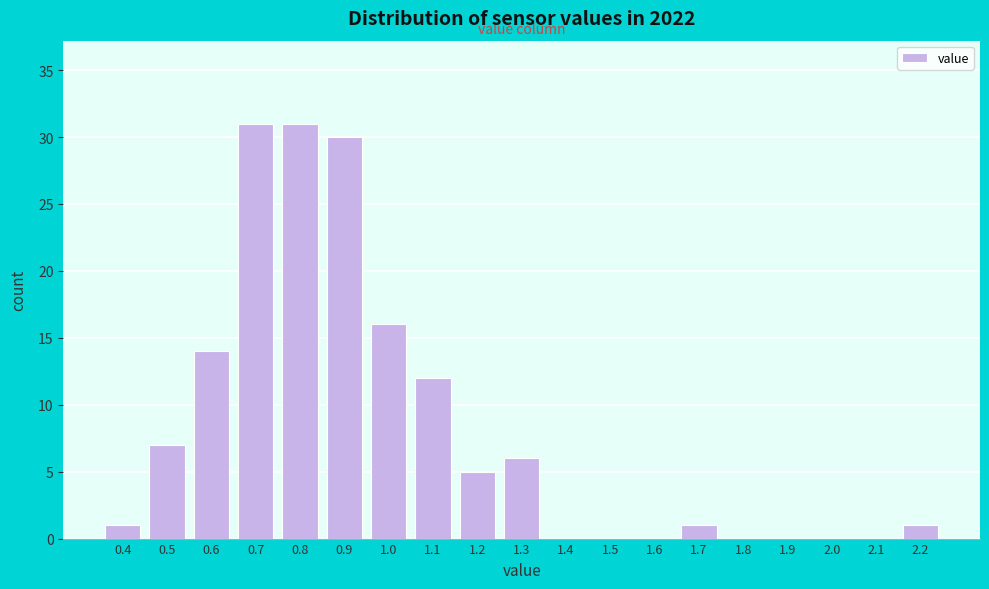

Reading left to right, what are all the values shown in this chart?

0.4=1	0.5=7	0.6=14	0.7=31	0.8=31	0.9=30	1.0=16	1.1=12	1.2=5	1.3=6	1.4=0	1.5=0	1.6=0	1.7=1	1.8=0	1.9=0	2.0=0	2.1=0	2.2=1